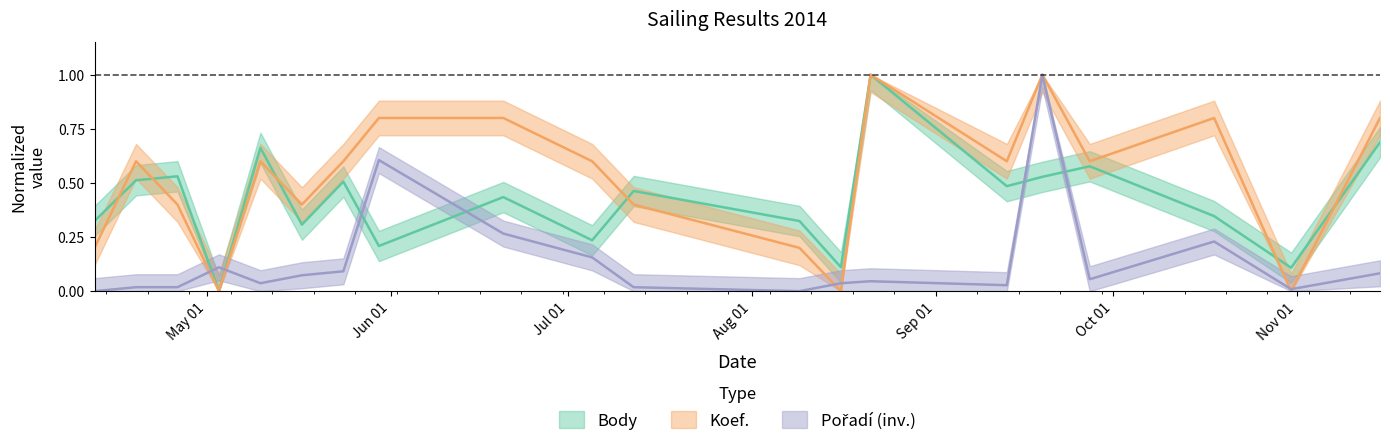

Which series has the largest total across all categories?

Koef.